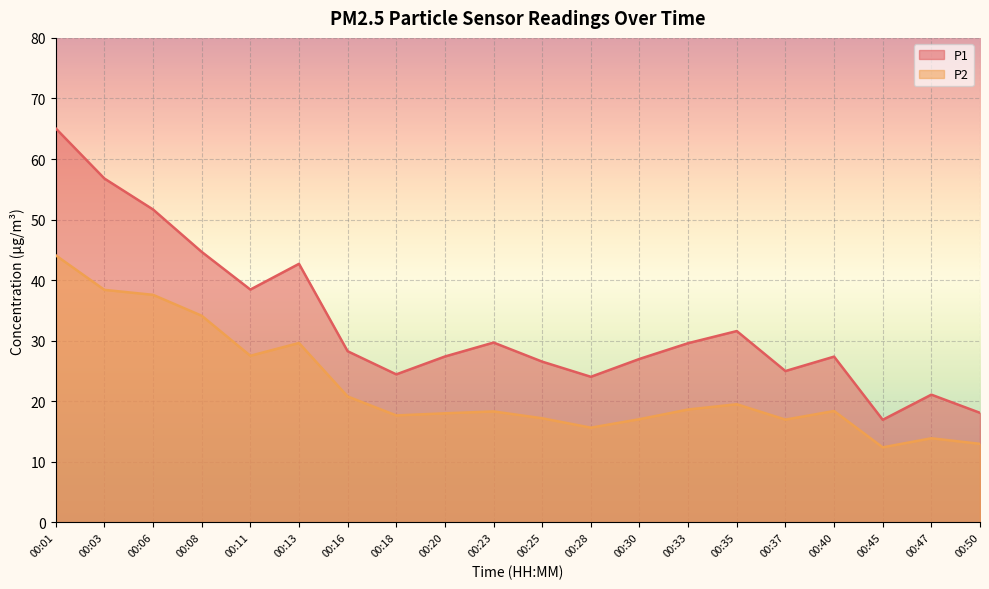

What is the average value of the P1 series?

32.8